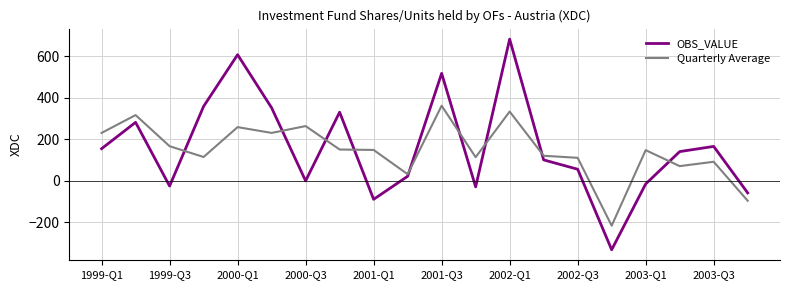

List the series in order of their peak value, lowest first.

Quarterly Average, OBS_VALUE